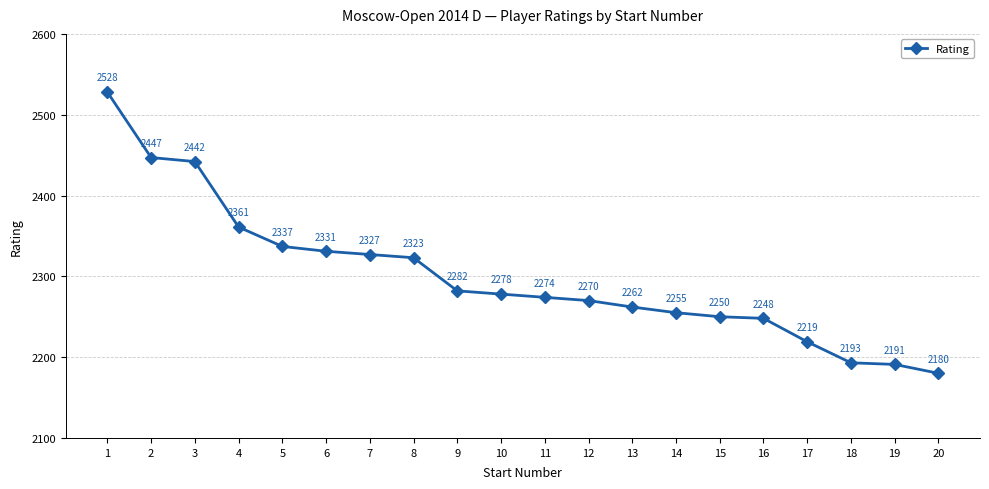

Does the chart display data point markers on the line(s)?

Yes